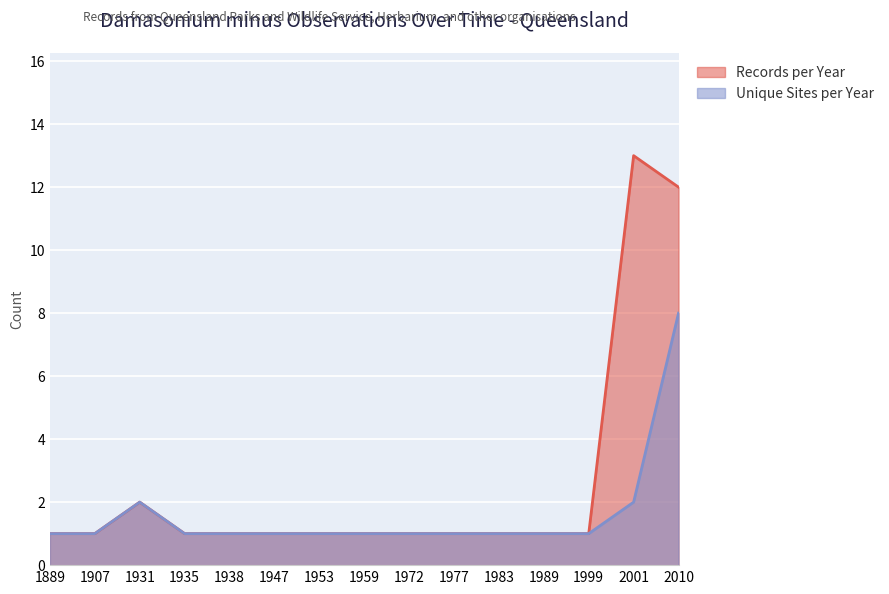

Which has a higher value, 1977 or 1959?

1977